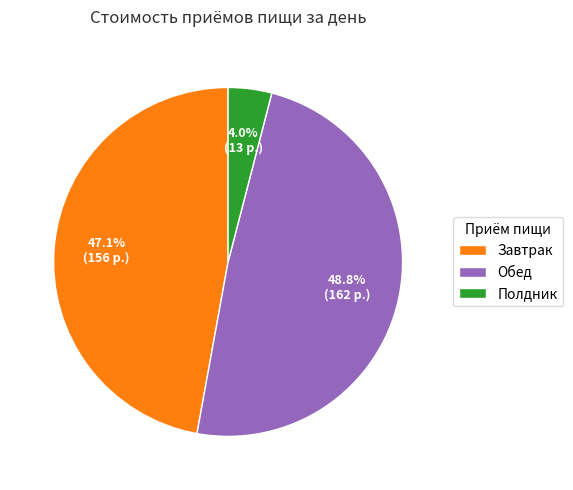

To the nearest percent, what is the difference between the largest and smallest slice percentages?

45%